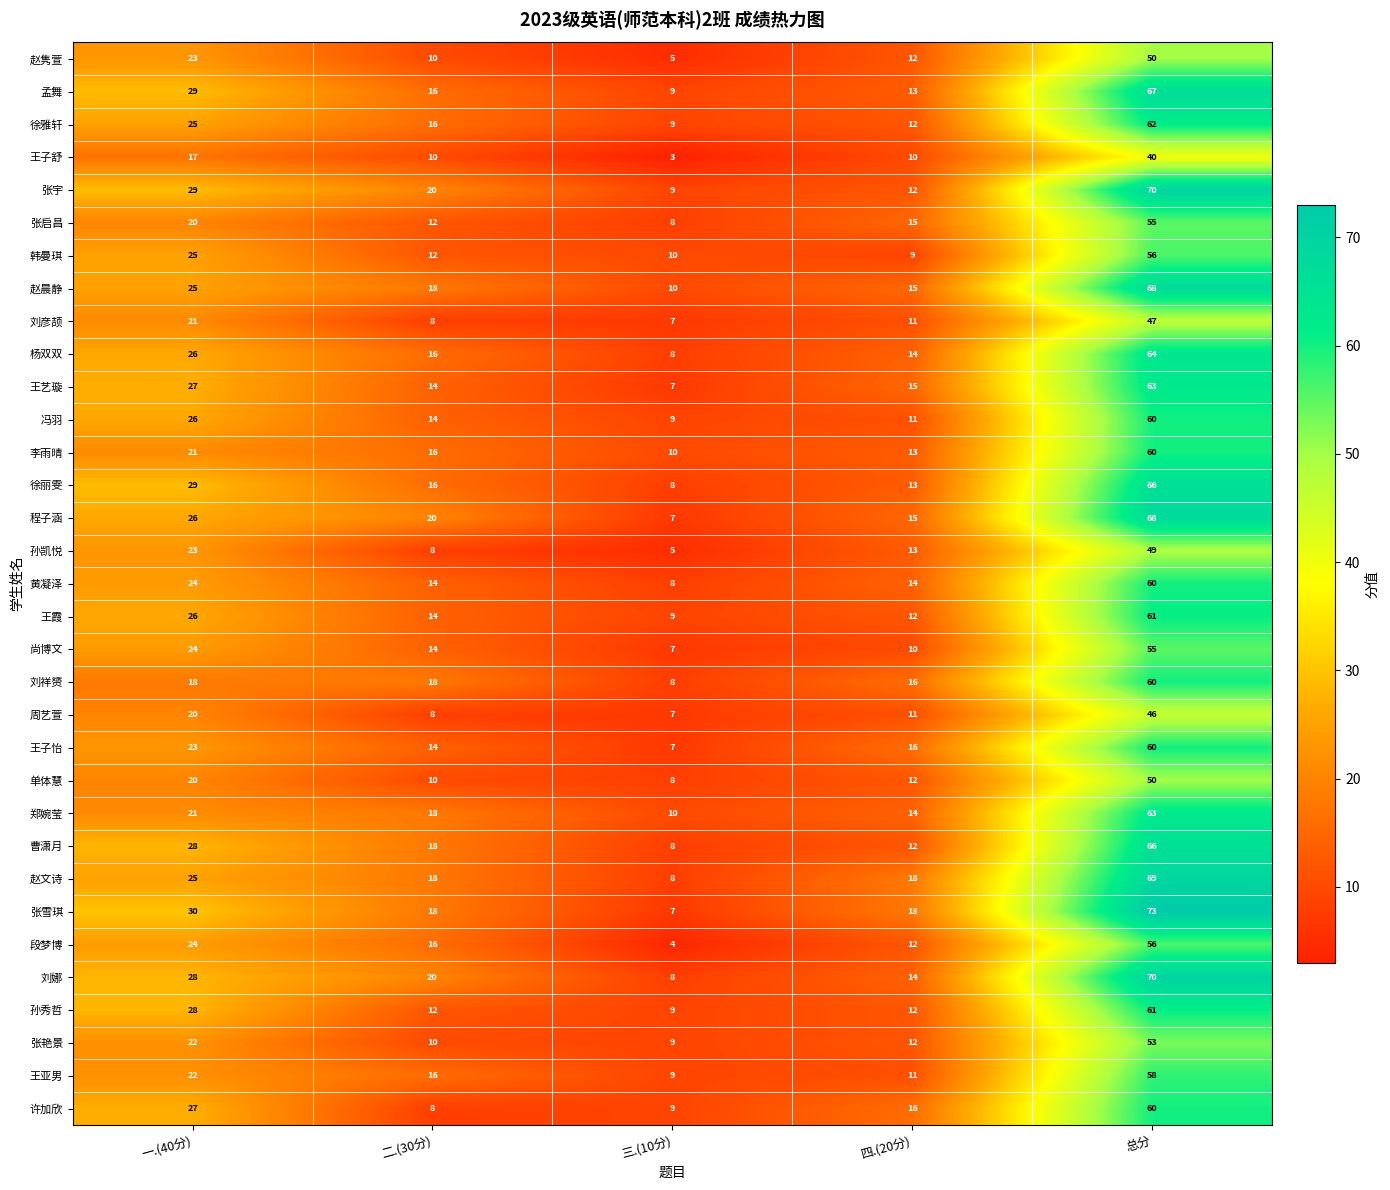

The 赵隽萱 series shows 7 at 四.(20分). True or false?

False